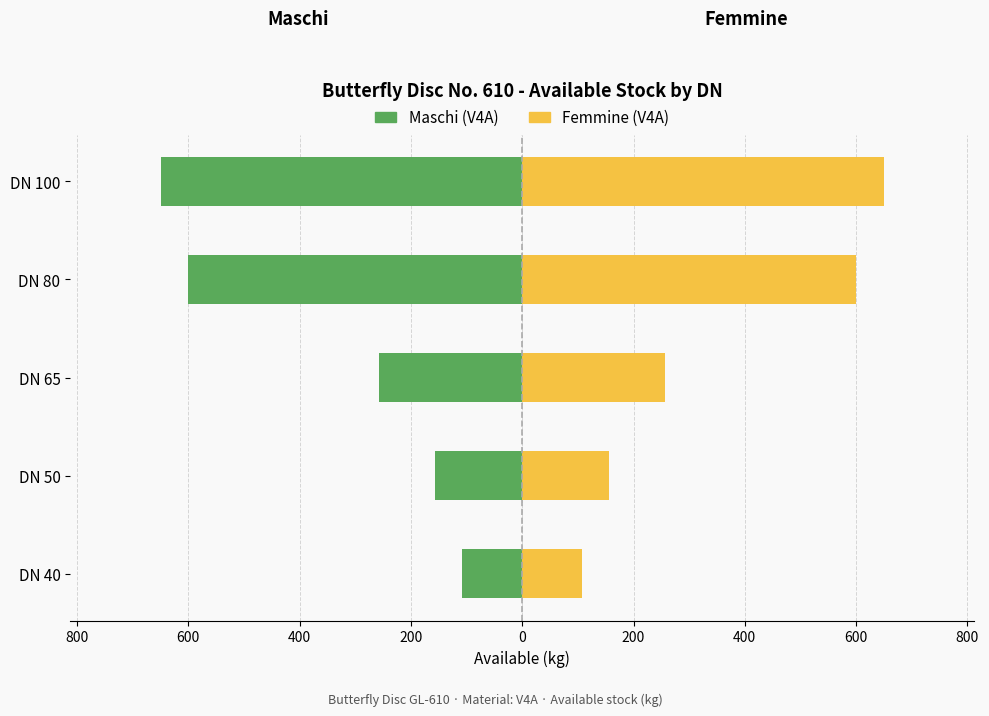

What are all the series names shown in the legend?

Maschi, Femmine